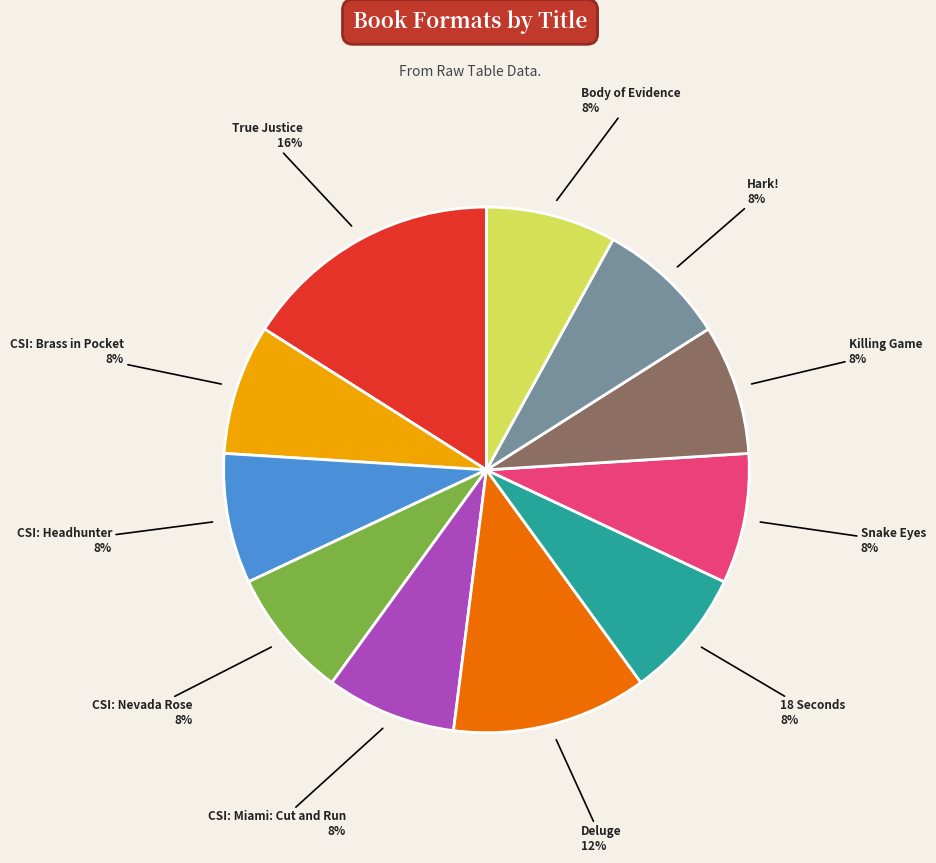

To the nearest percent, what is the average slice percentage?

9%